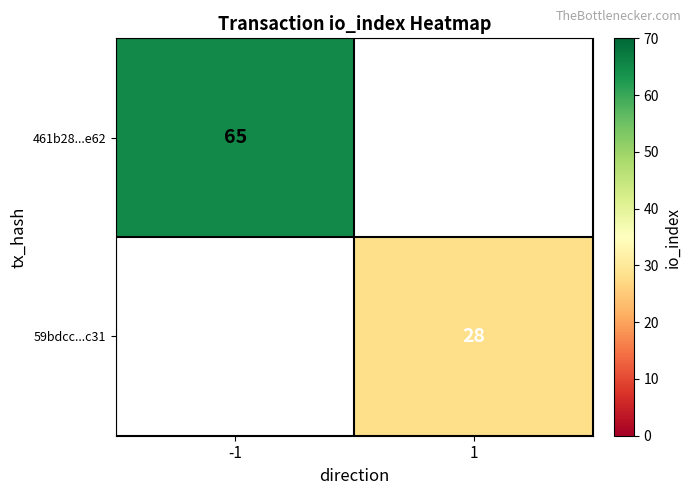

Is it true that 59bdcc...c31 equals 20 at 1?

False